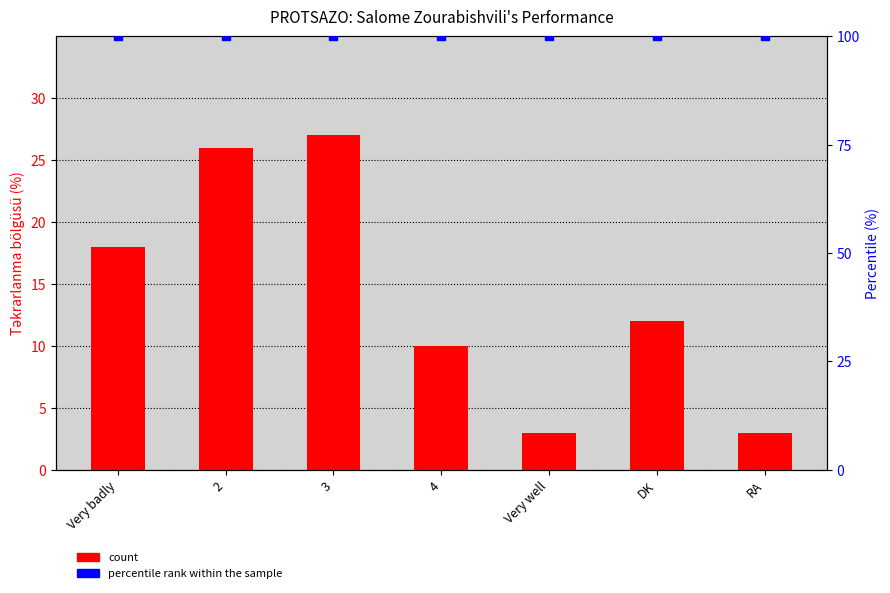

What is the change in value from Very badly to RA?

-15